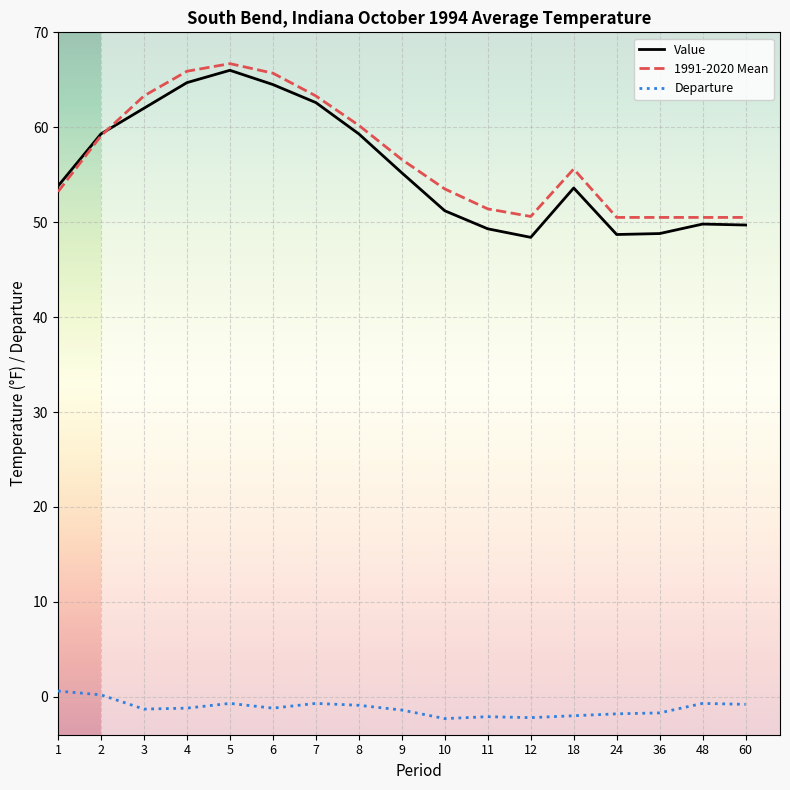

What is the sum of all Departure values?

-20.2